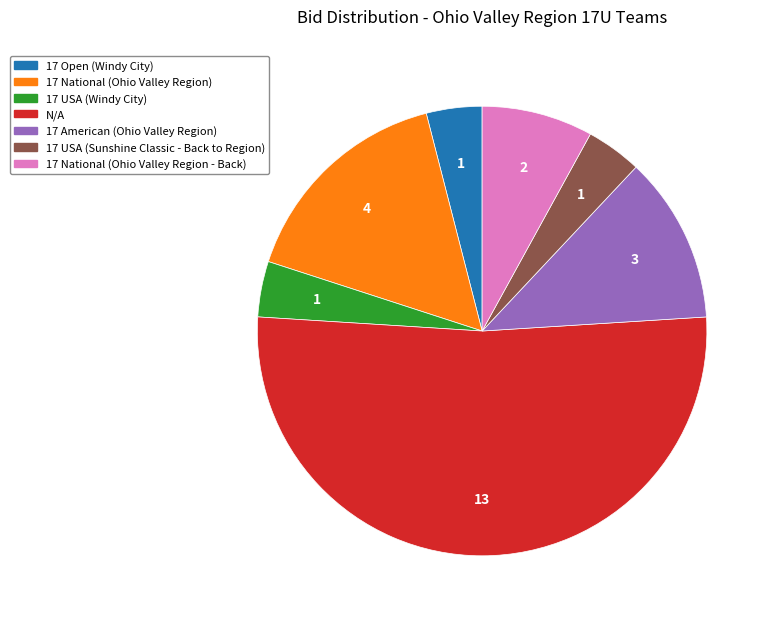

True or false: 17 American (Ohio Valley Region) accounts for 12% of the total.

True